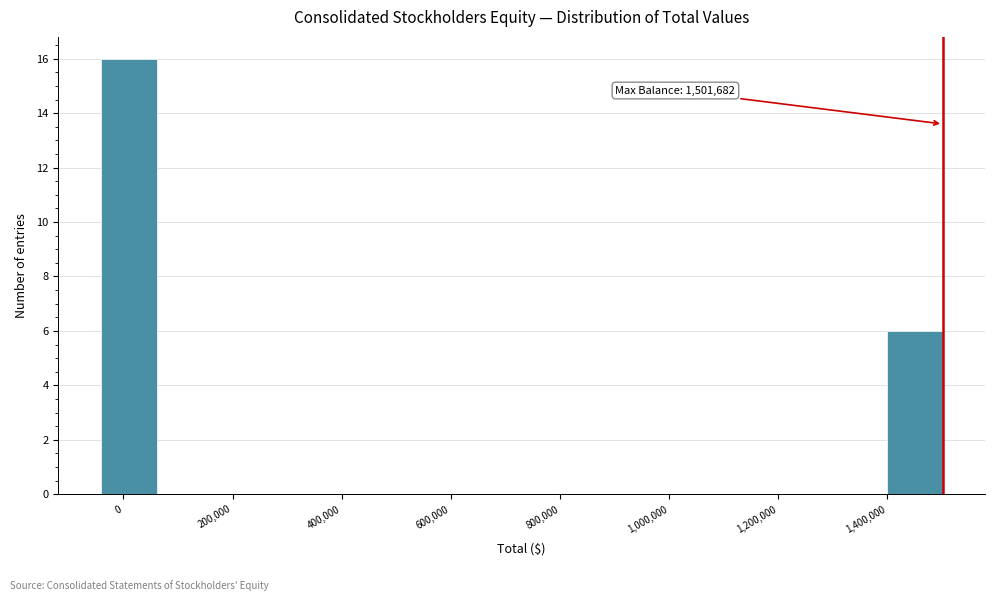

Which range on the x-axis has the tallest bar?

-40000 to 60000